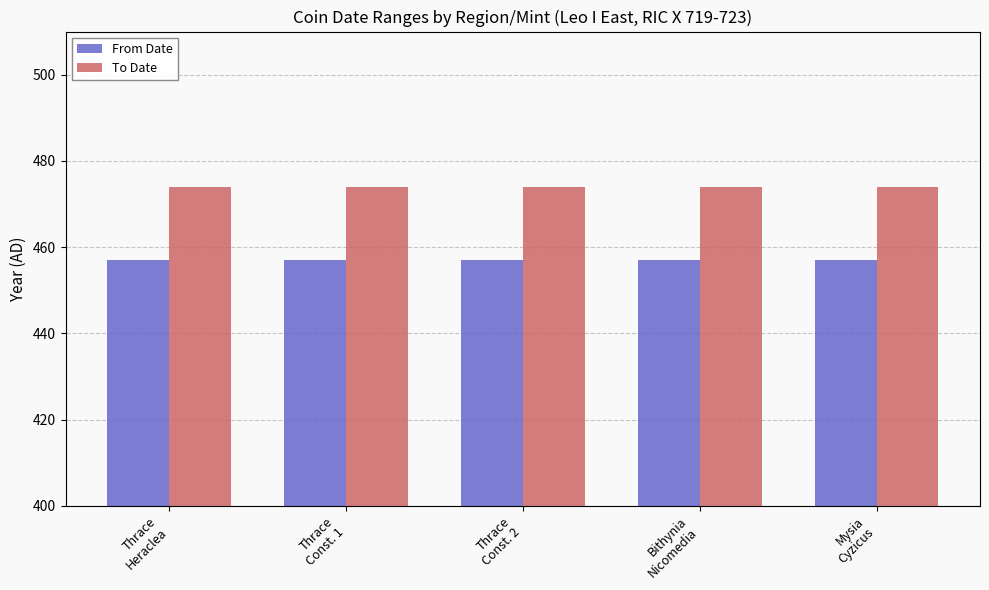

What is the total value across all series at Thrace
Const. 1?

931